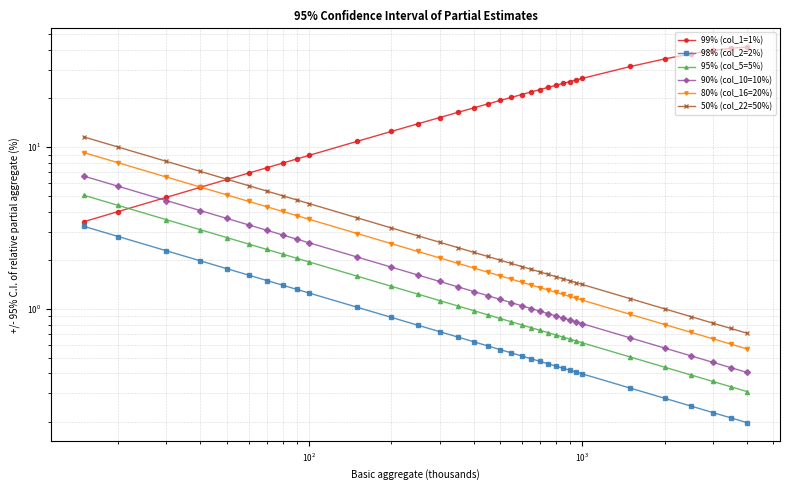

What are all the series names shown in the legend?

99% (col_1=1%), 98% (col_2=2%), 95% (col_5=5%), 90% (col_10=10%), 80% (col_16=20%), 50% (col_22=50%)